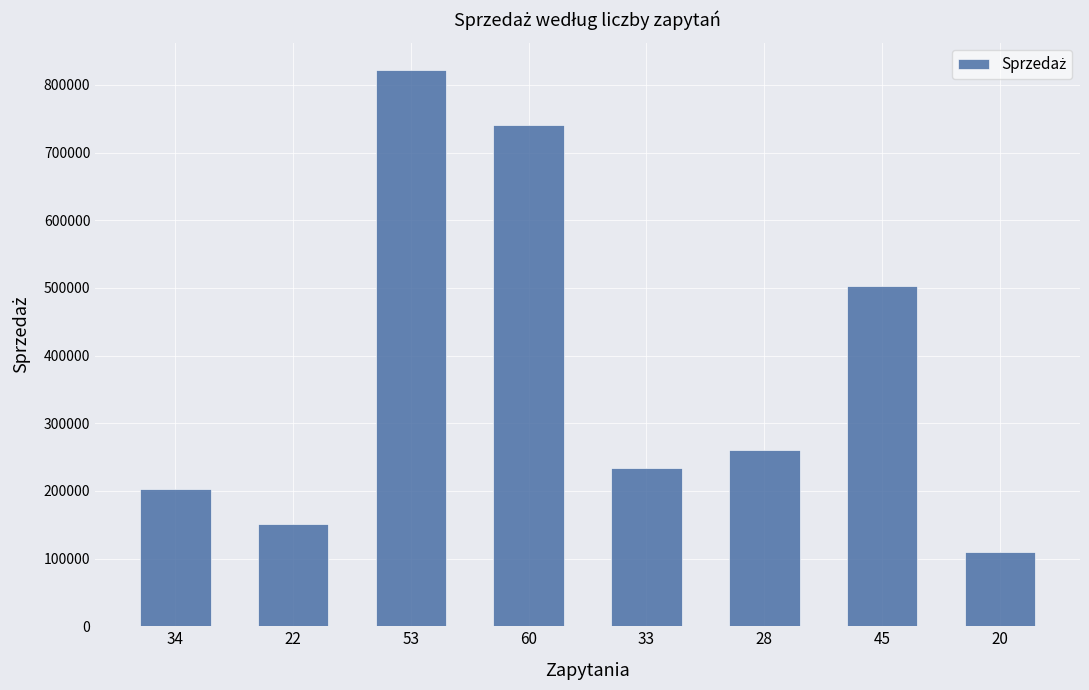

How many data points are less than 260324?

4